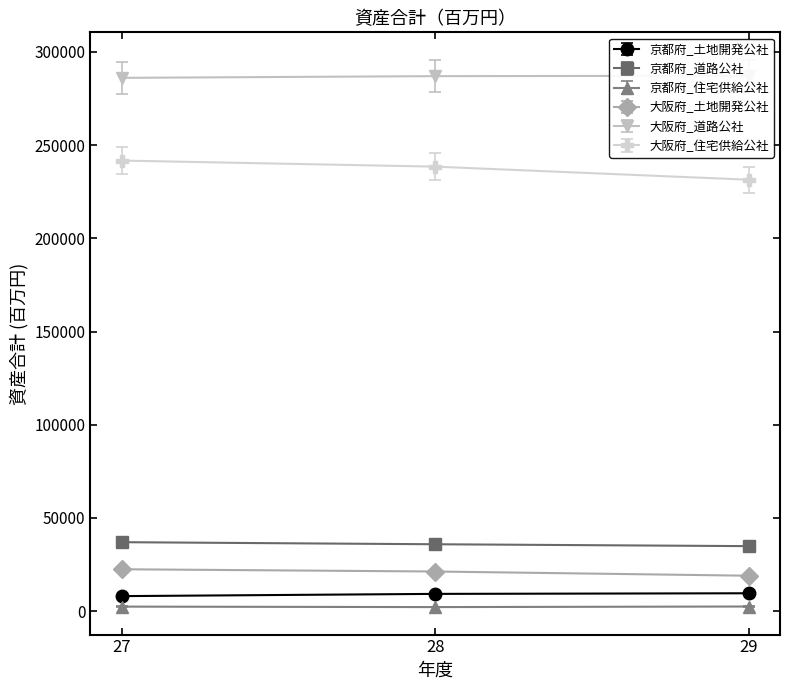

The value of 大阪府_住宅供給公社 at 28 is 238486. True or false?

True